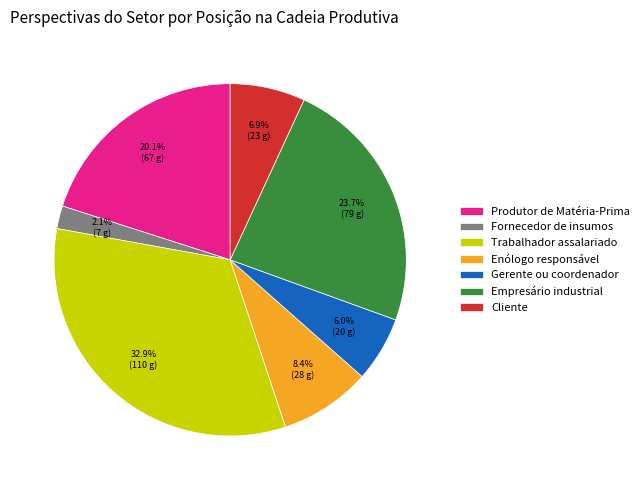

What percentage is the Enólogo responsável slice, to the nearest percent?

8%